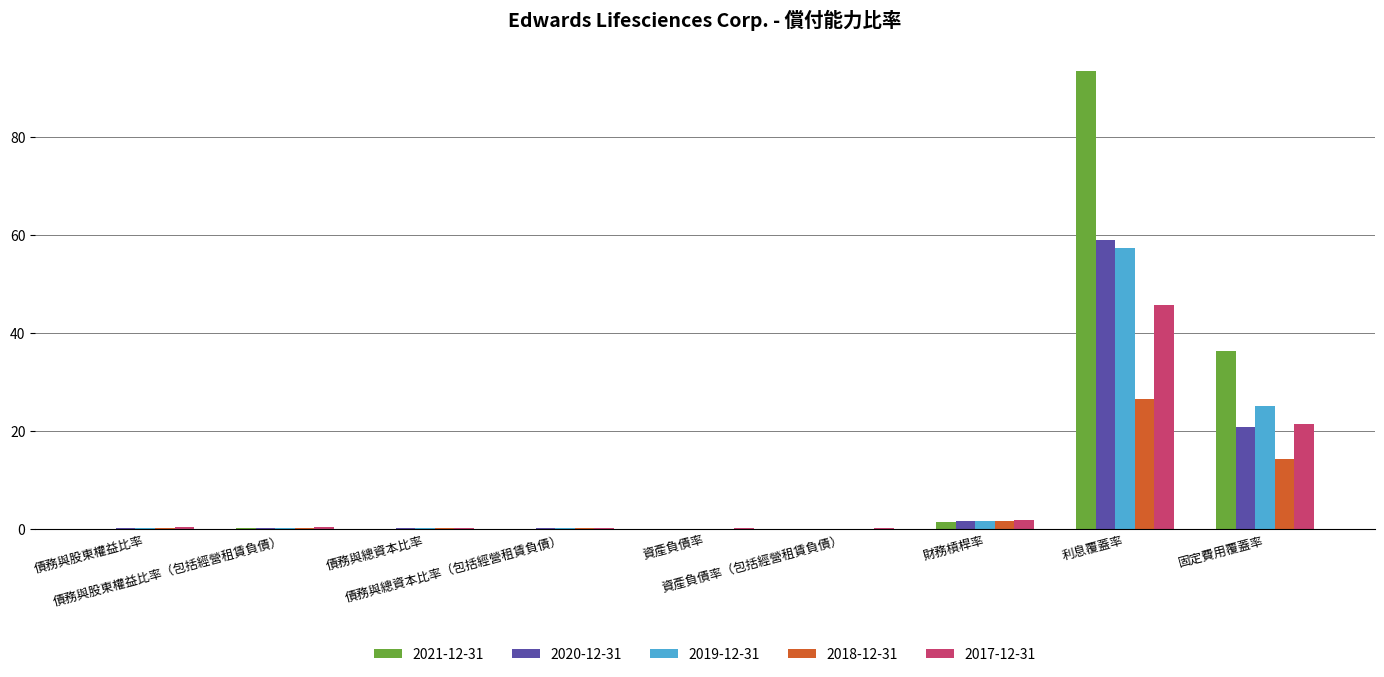

Which series has the largest total across all categories?

2021-12-31